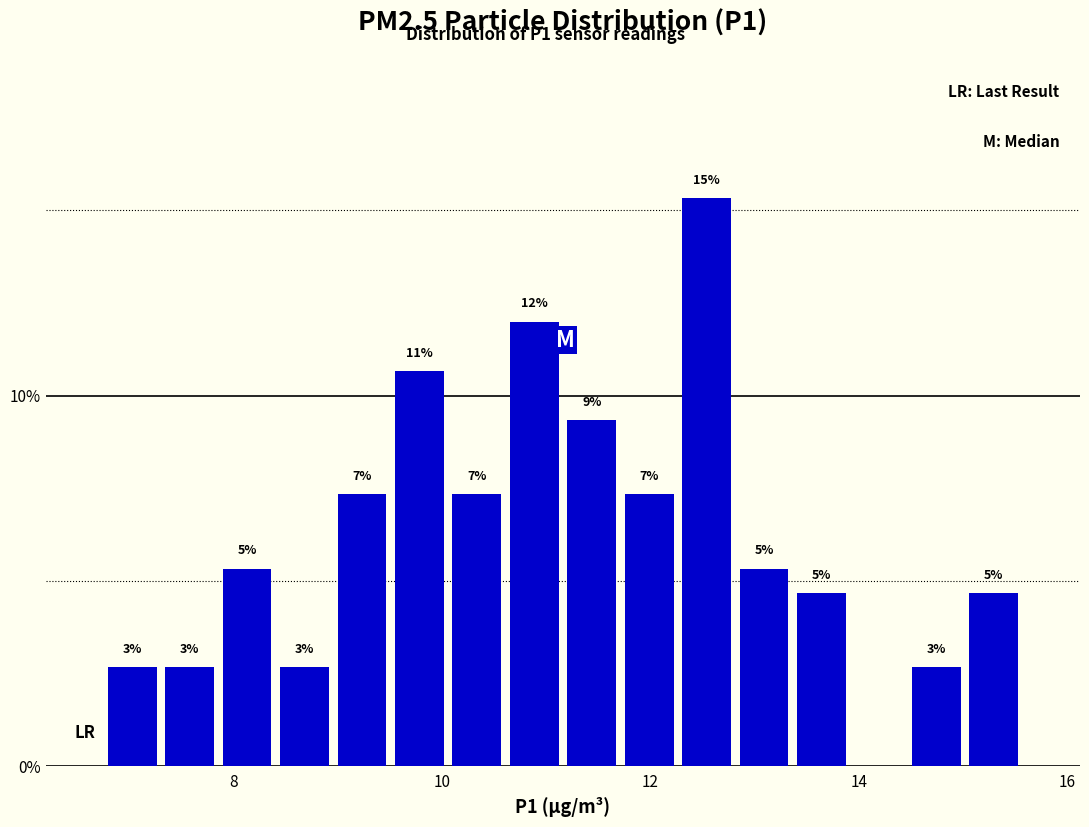

Around what value on the x-axis is the tallest bar? Give the approximate position of its centre, as read against the axis.

12.6